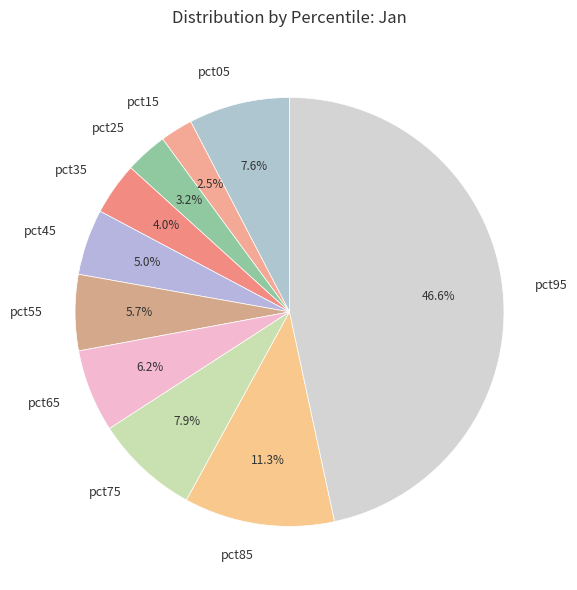

How much of the chart is everything except pct75?

92.1%